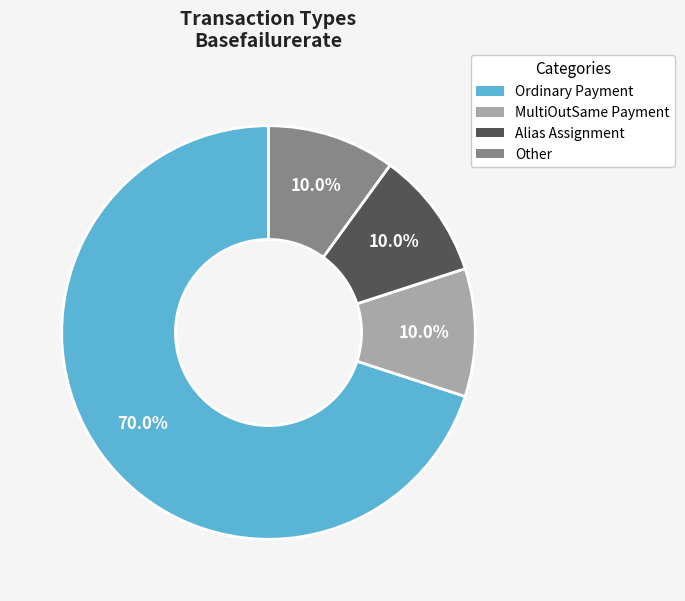

How many segments does this pie chart have?

4